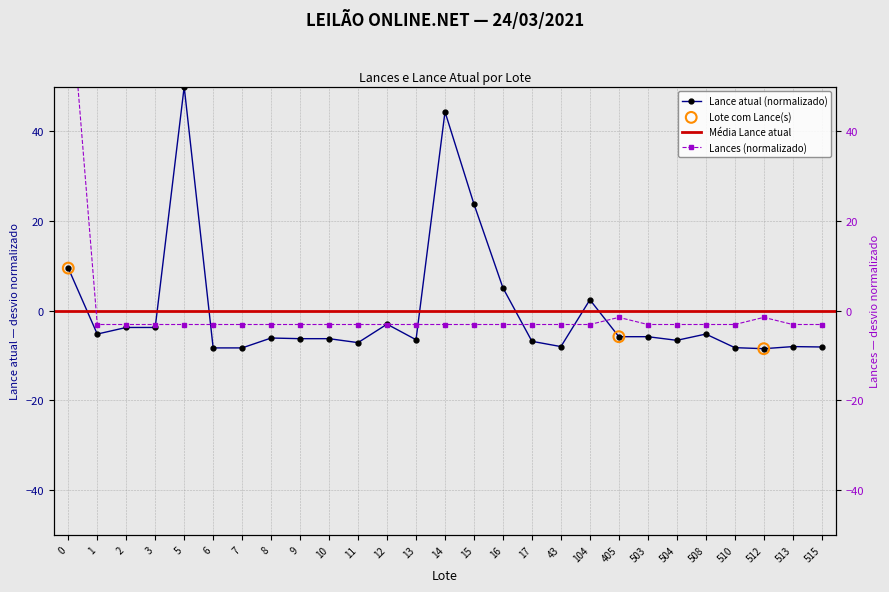

Which series has the widest spread of Y values?

Lances